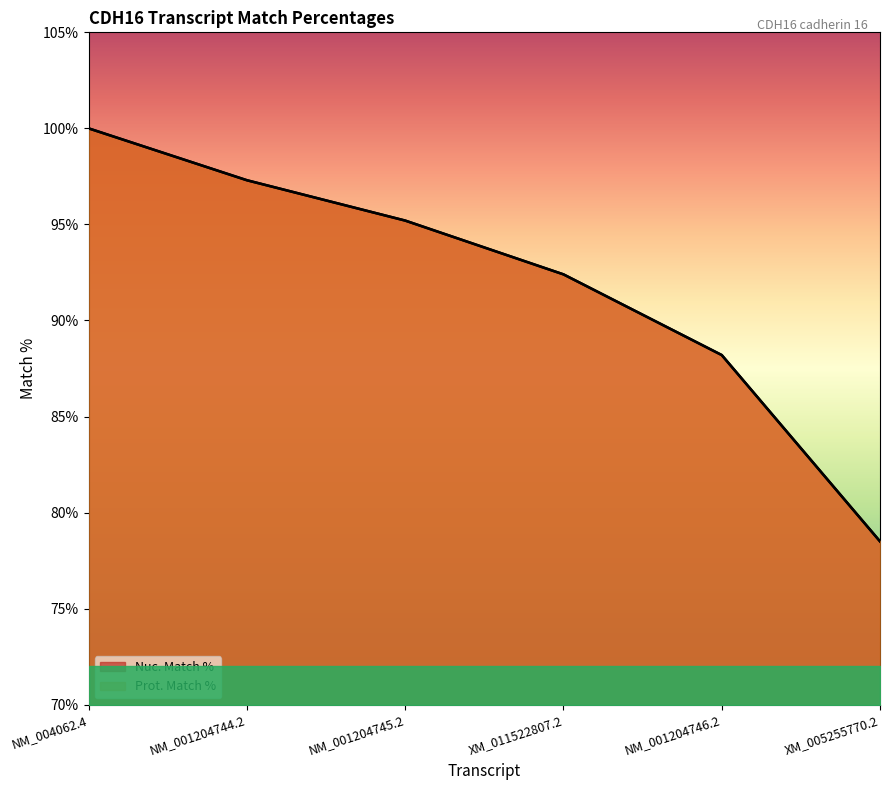

The Nuc. Match % series shows 88.2 at NM_001204746.2. True or false?

True